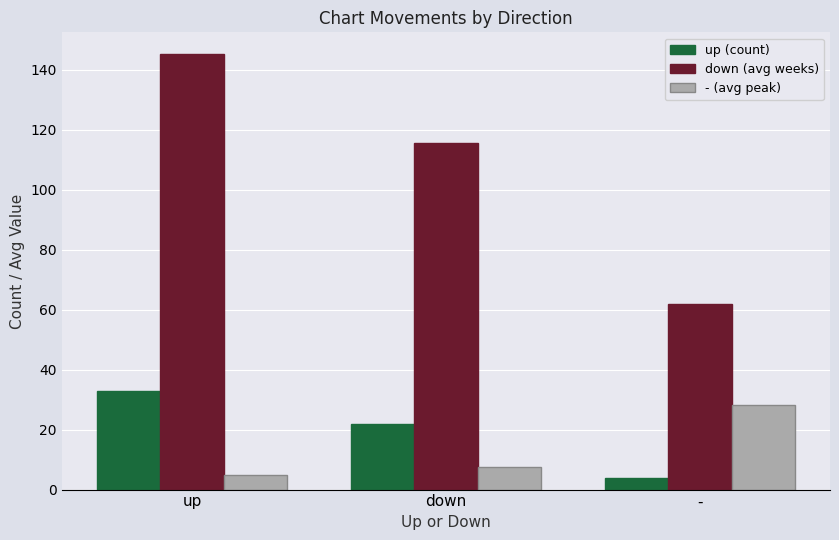

What is the smallest value displayed?

4.0